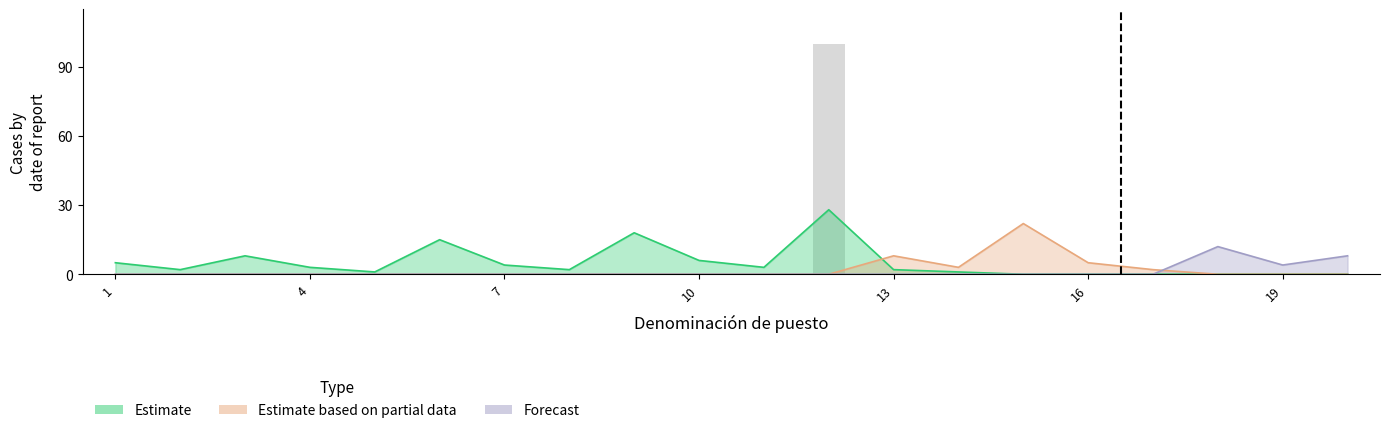

What are all the series names shown in the legend?

Estimate, Estimate based on partial data, Forecast